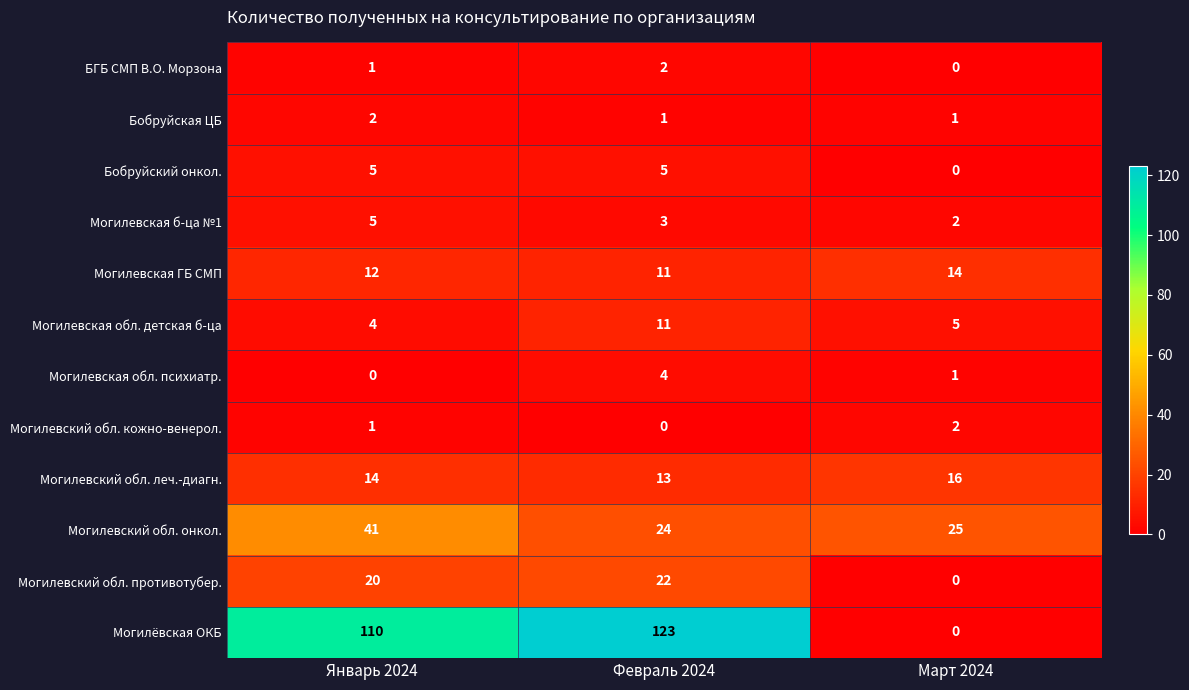

What is the highest value of the Бобруйский онкол. series?

5